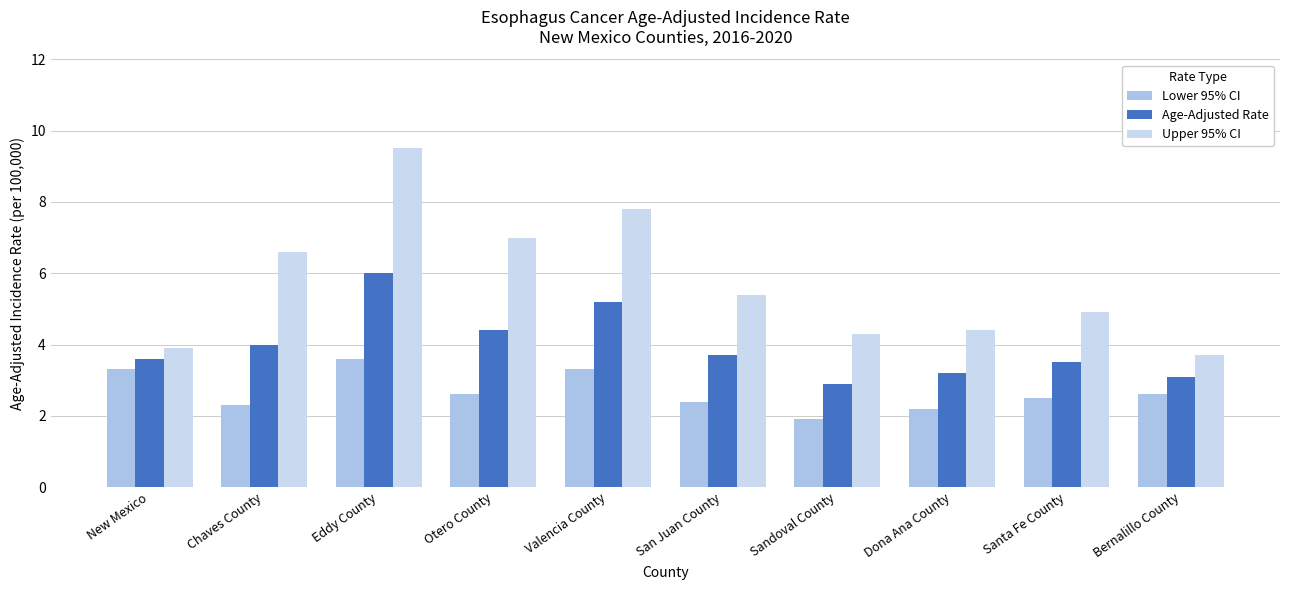

How many groups of bars are there?

10